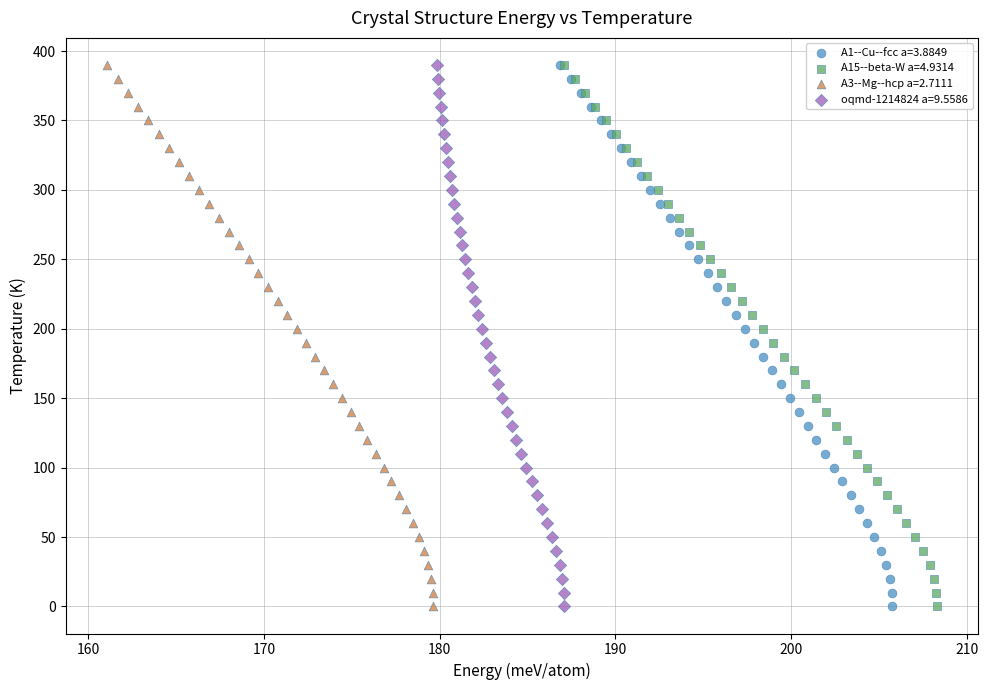

What are all the series names shown in the legend?

A1--Cu--fcc a=3.8849, A15--beta-W a=4.9314, A3--Mg--hcp a=2.7111, oqmd-1214824 a=9.5586